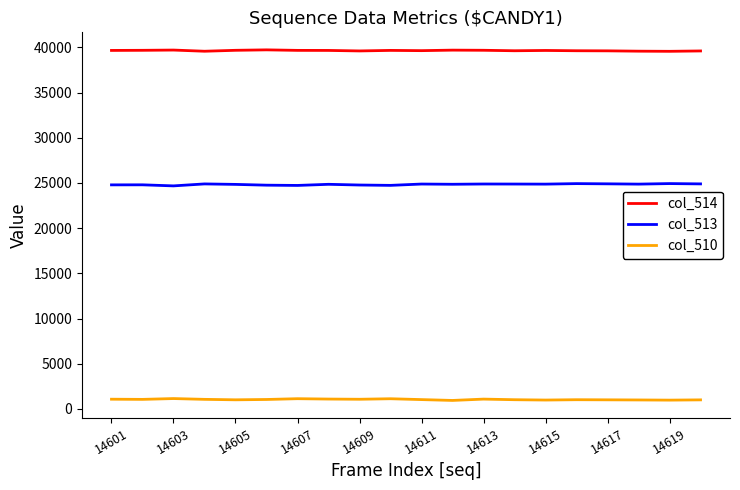

True or false: col_514 and col_513 intersect in this chart.

False